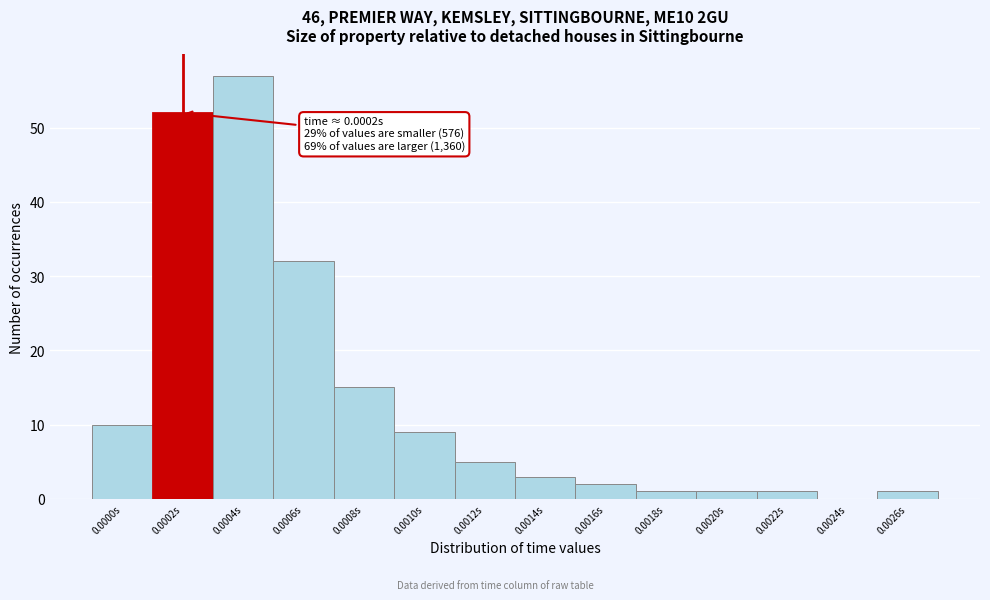

Reading right to left, what are all the values shown in this chart?

0.0026s=1	0.0024s=0	0.0022s=1	0.0020s=1	0.0018s=1	0.0016s=2	0.0014s=3	0.0012s=5	0.0010s=9	0.0008s=15	0.0006s=32	0.0004s=57	0.0002s=52	0.0000s=10